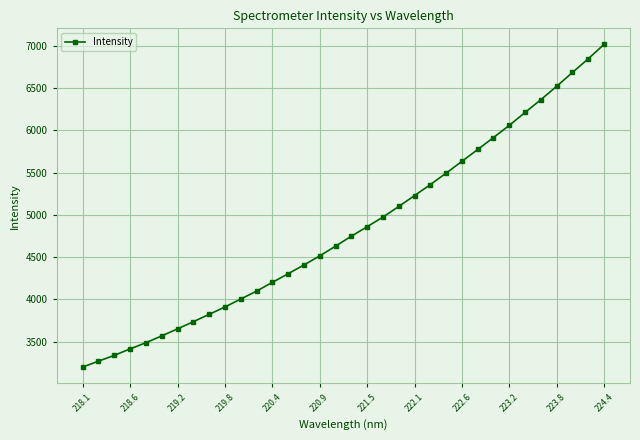

Reading right to left, extract all data points from this chart.

7018.0	6847.7	6686.2	6522.1	6364.4	6213.2	6060.6	5916.3	5775.1	5634.8	5495.3	5359.7	5229.8	5100.8	4975.3	4861.6	4749.1	4631.3	4516.2	4408.9	4305.3	4202.5	4099.2	4005.5	3911.8	3824.1	3737.0	3652.4	3569.2	3488.3	3415.6	3338.7	3270.0	3200.3